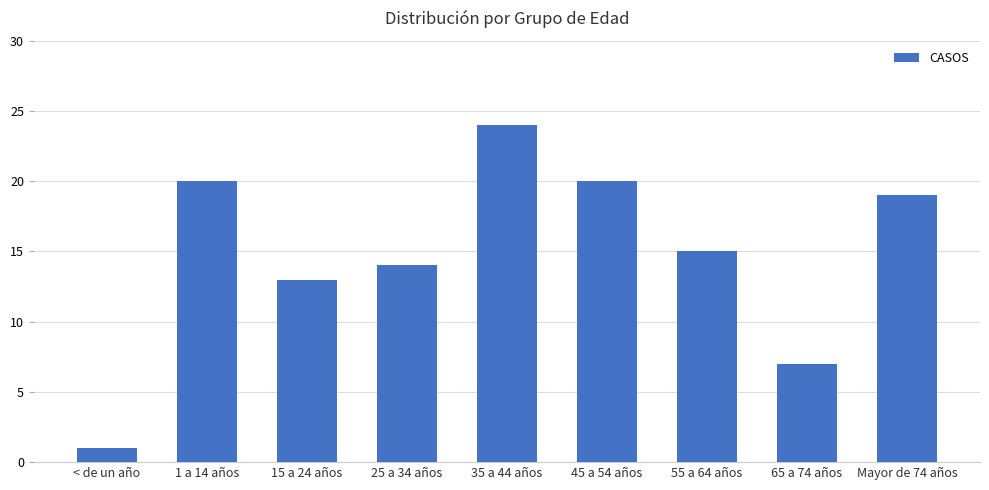

What is the label of the 5th bar from the left?

35 a 44 años